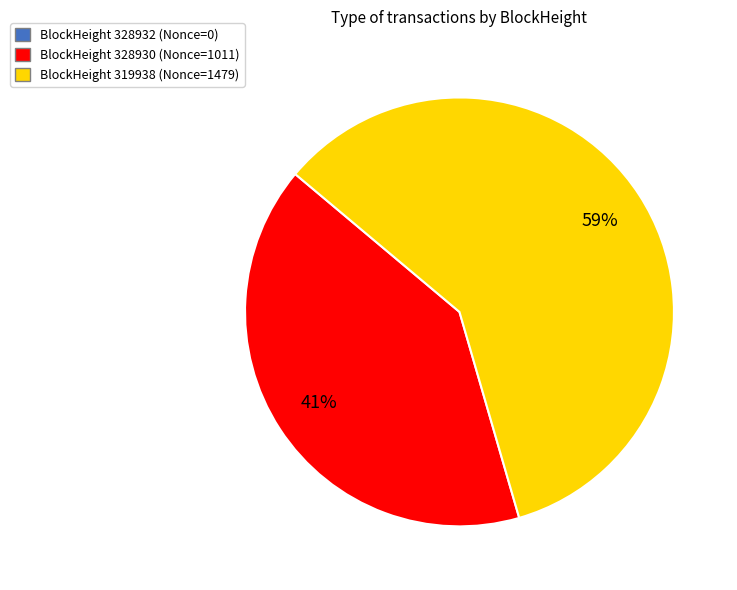

Which category has the biggest portion of the pie?

BlockHeight 319938 (Nonce=1479)